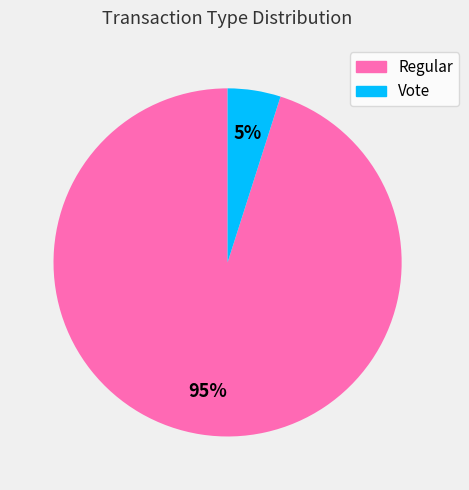

The Regular slice represents 85% of the pie. True or false?

False